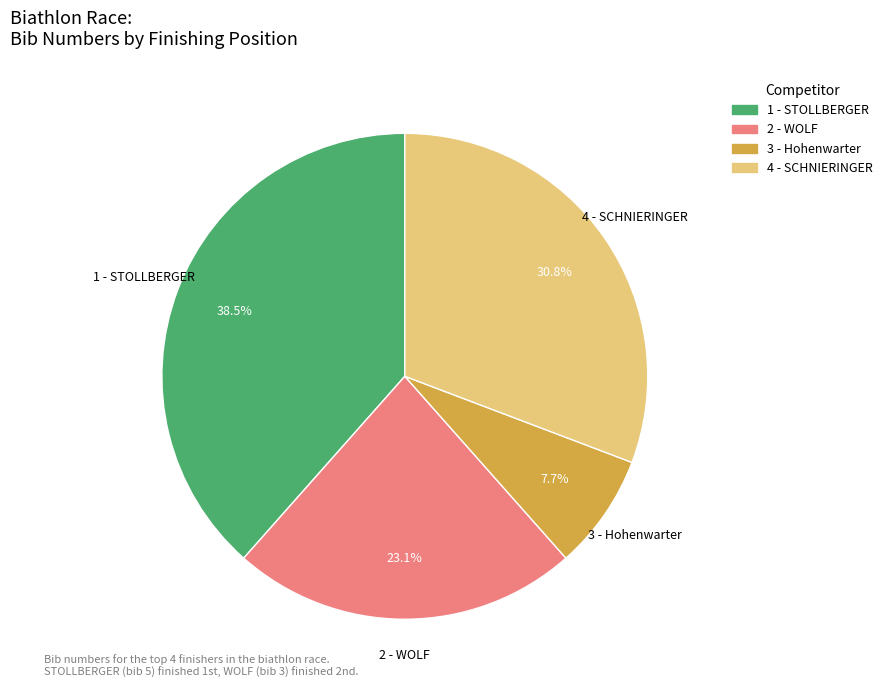

Which slice is the smallest?

3 - Hohenwarter